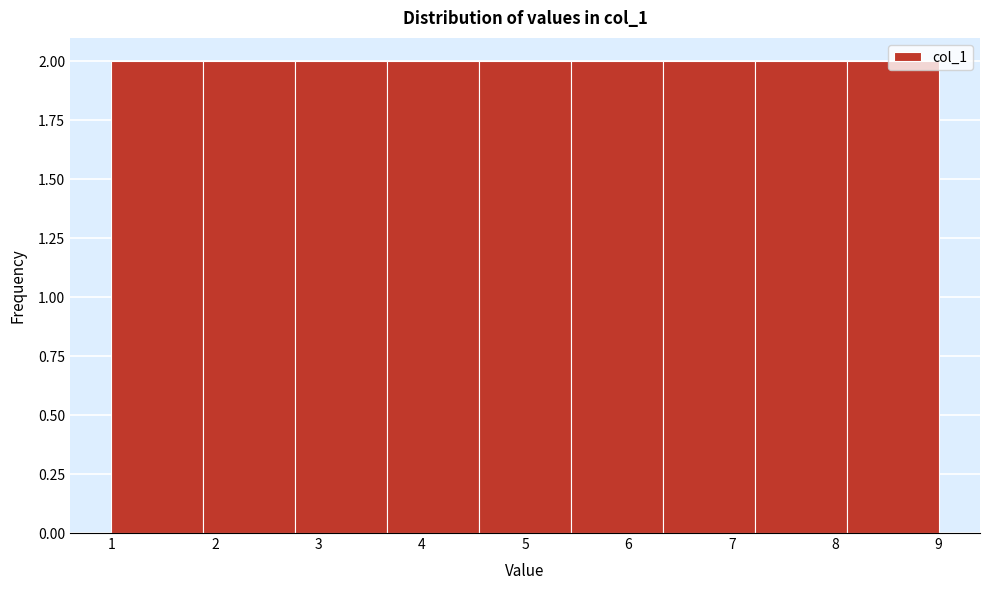

Reading left to right, list every bar in this chart as the range it spans on the x-axis followed by its height. Neither the bar edges nor the heights are printed on the chart, so give them approximately, as read against the axes.

1.0 to 1.9: 2
1.9 to 2.8: 2
2.8 to 3.7: 2
3.7 to 4.6: 2
4.6 to 5.4: 2
5.4 to 6.3: 2
6.3 to 7.2: 2
7.2 to 8.1: 2
8.1 to 9.0: 2